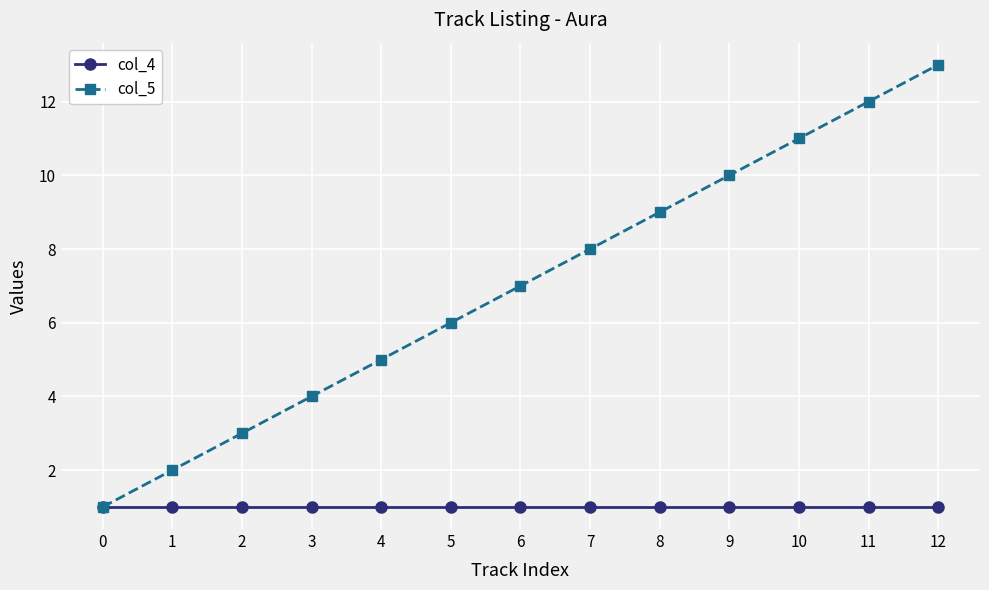

True or false: col_5 has a value of 3 at 8.

False